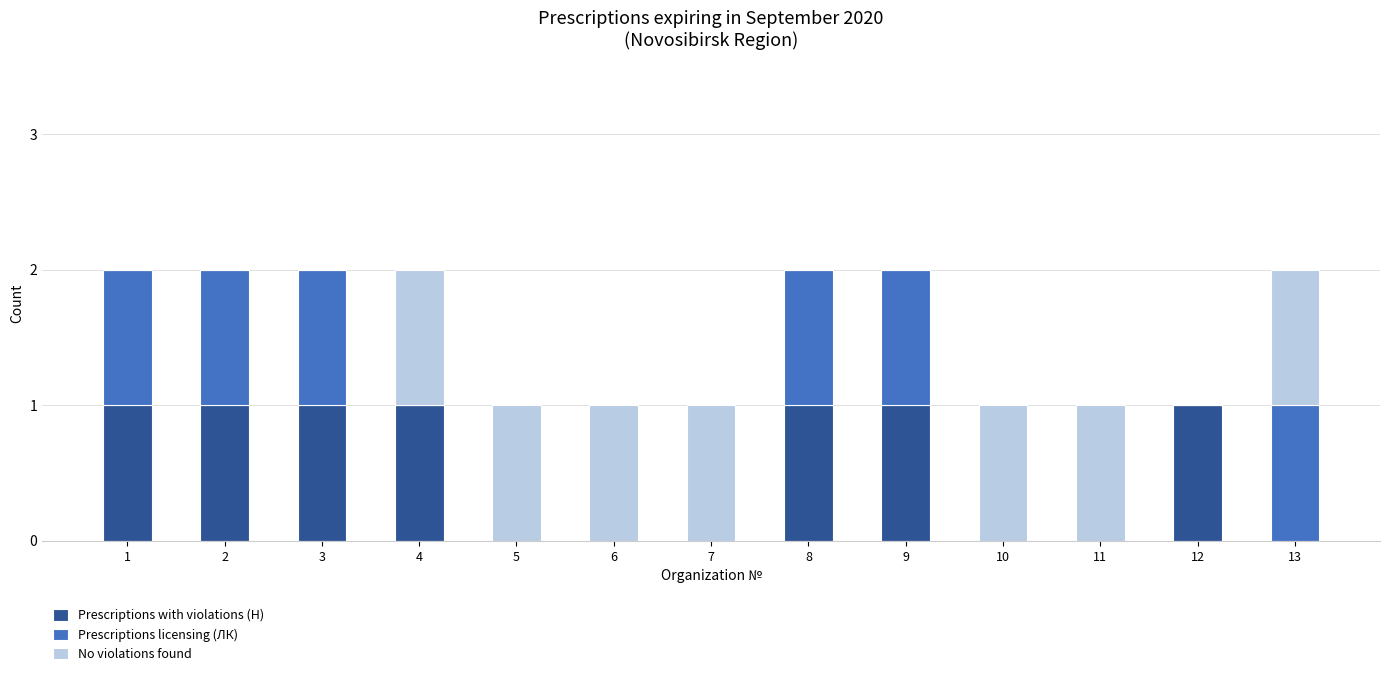

The Prescriptions with violations (Н) series shows 0 at 13. True or false?

True